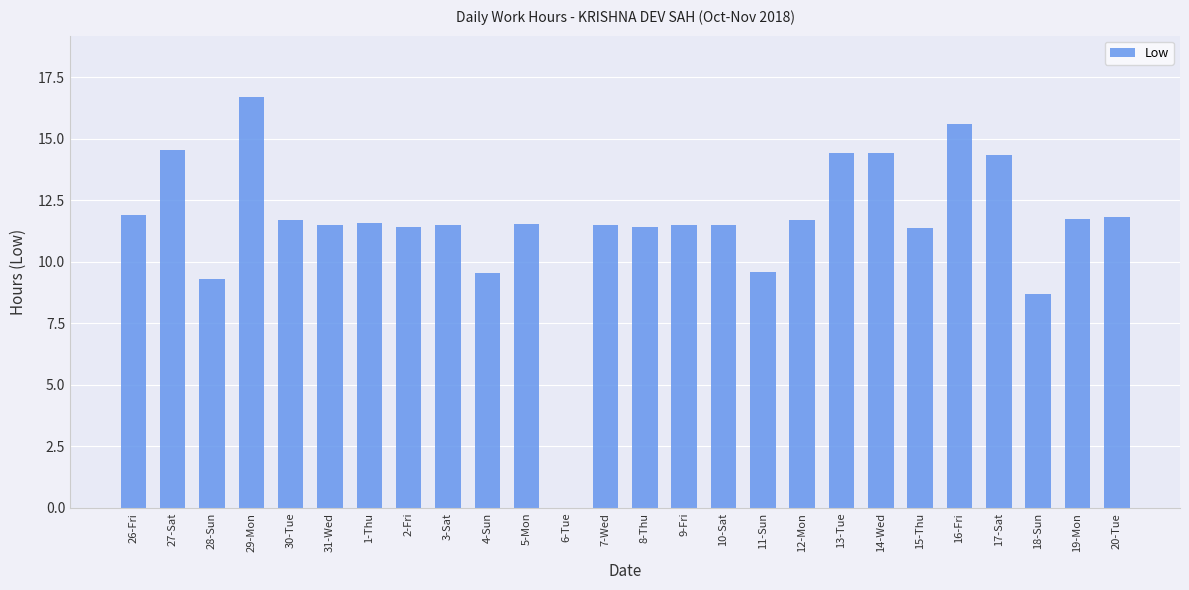

What is the greatest value displayed?

16.7